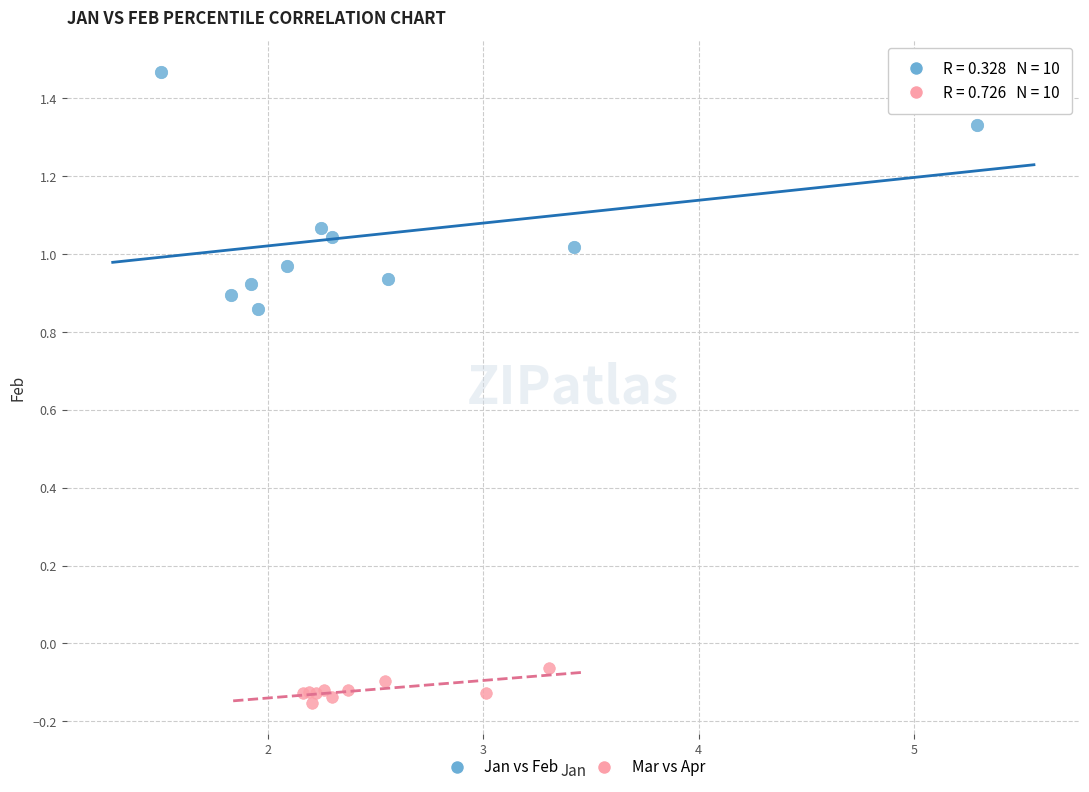

Which series reaches the minimum Y coordinate?

Mar vs Apr